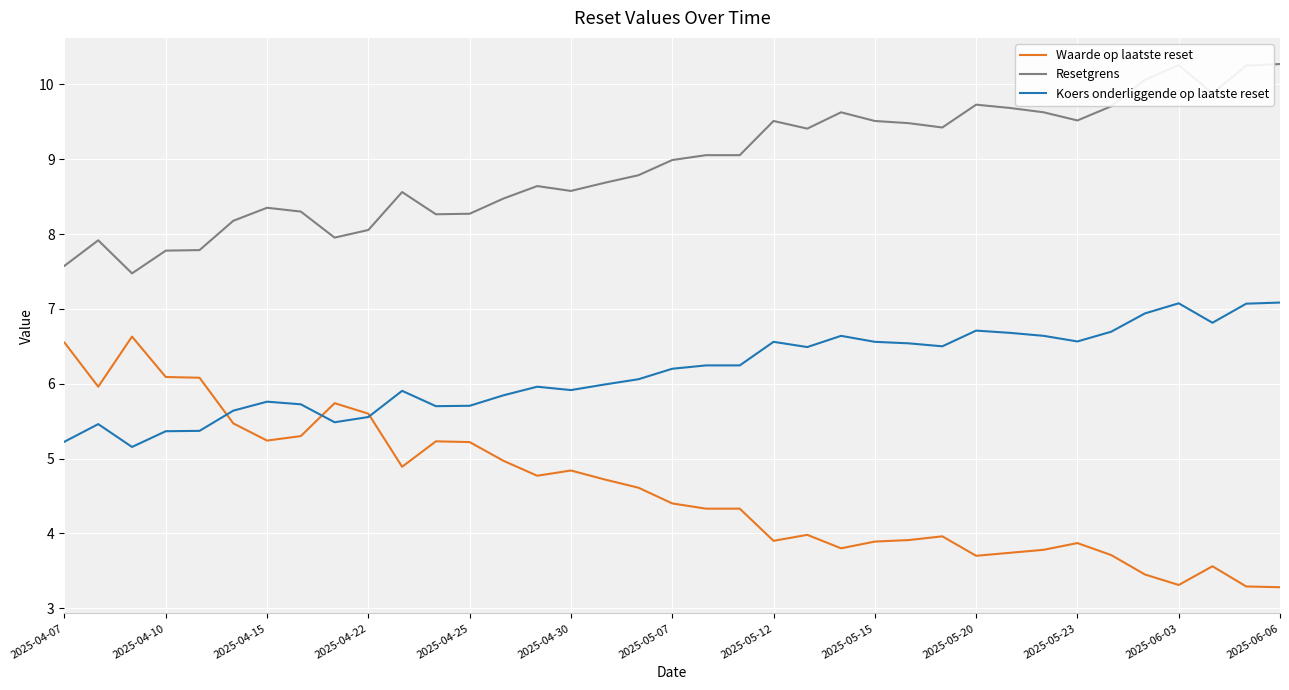

What is the average value of the Resetgrens series?

8.9